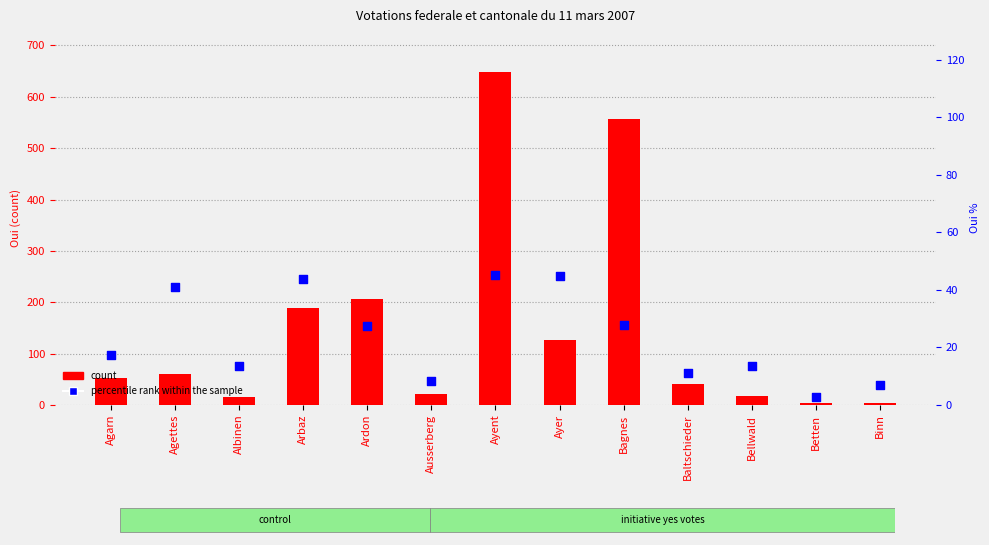

Which series reaches the maximum Y coordinate?

count